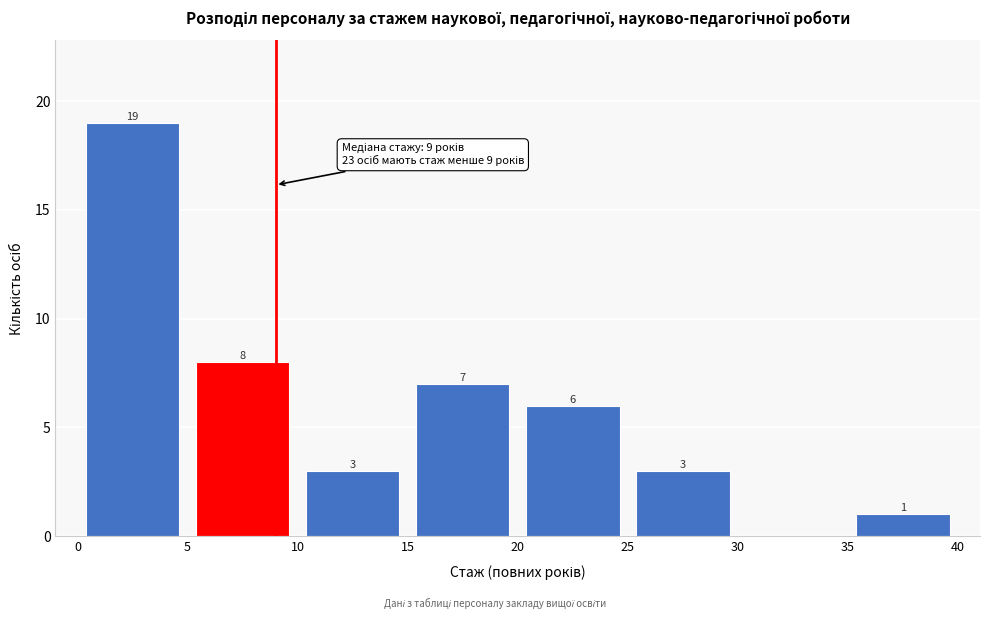

Which range on the x-axis has the tallest bar?

0 to 5